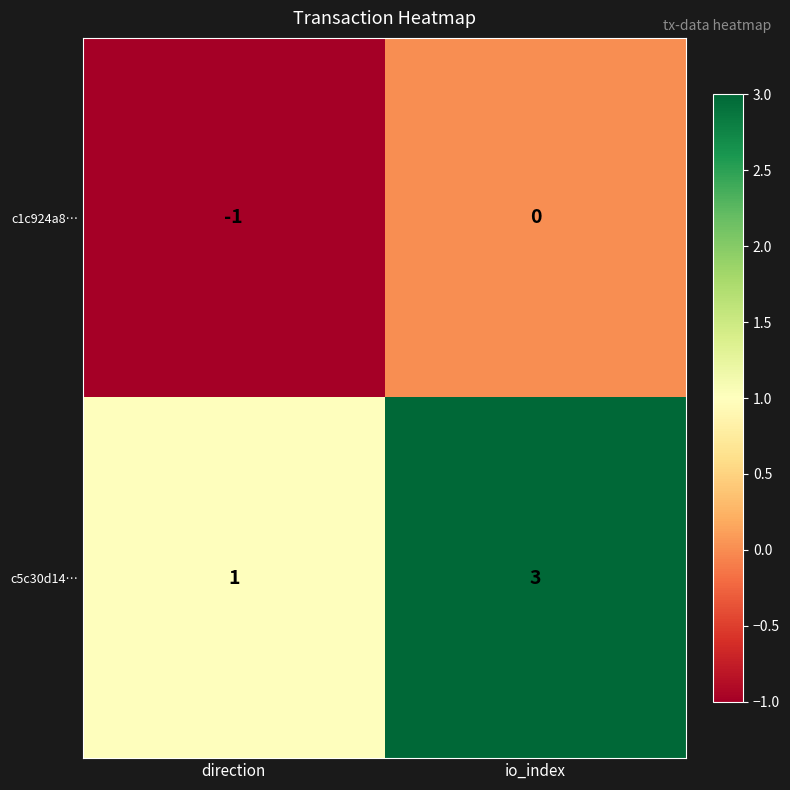

At how many categories does at least one series exceed 0?

2